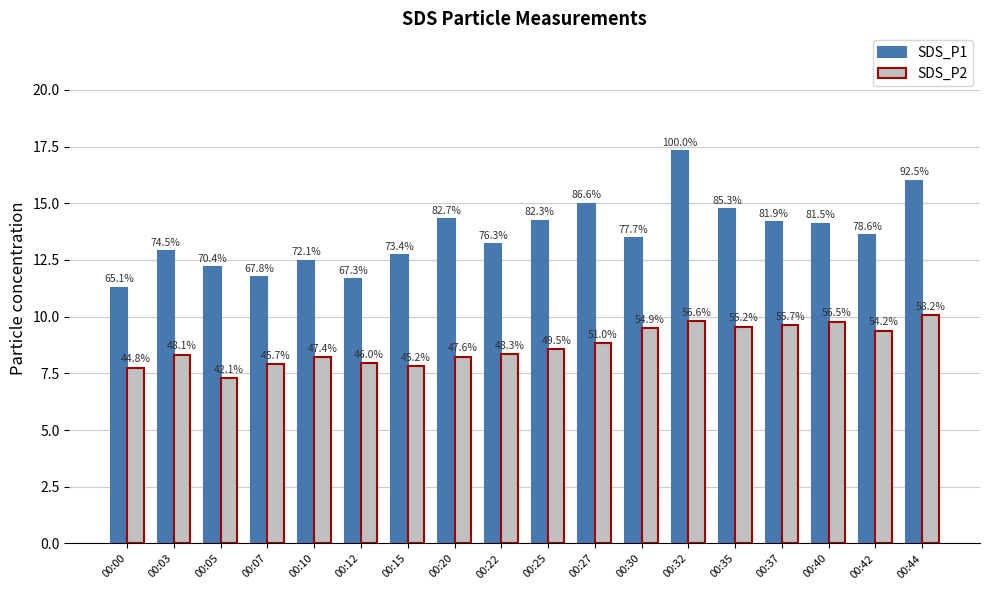

At which label does SDS_P1 reach its peak?

00:32